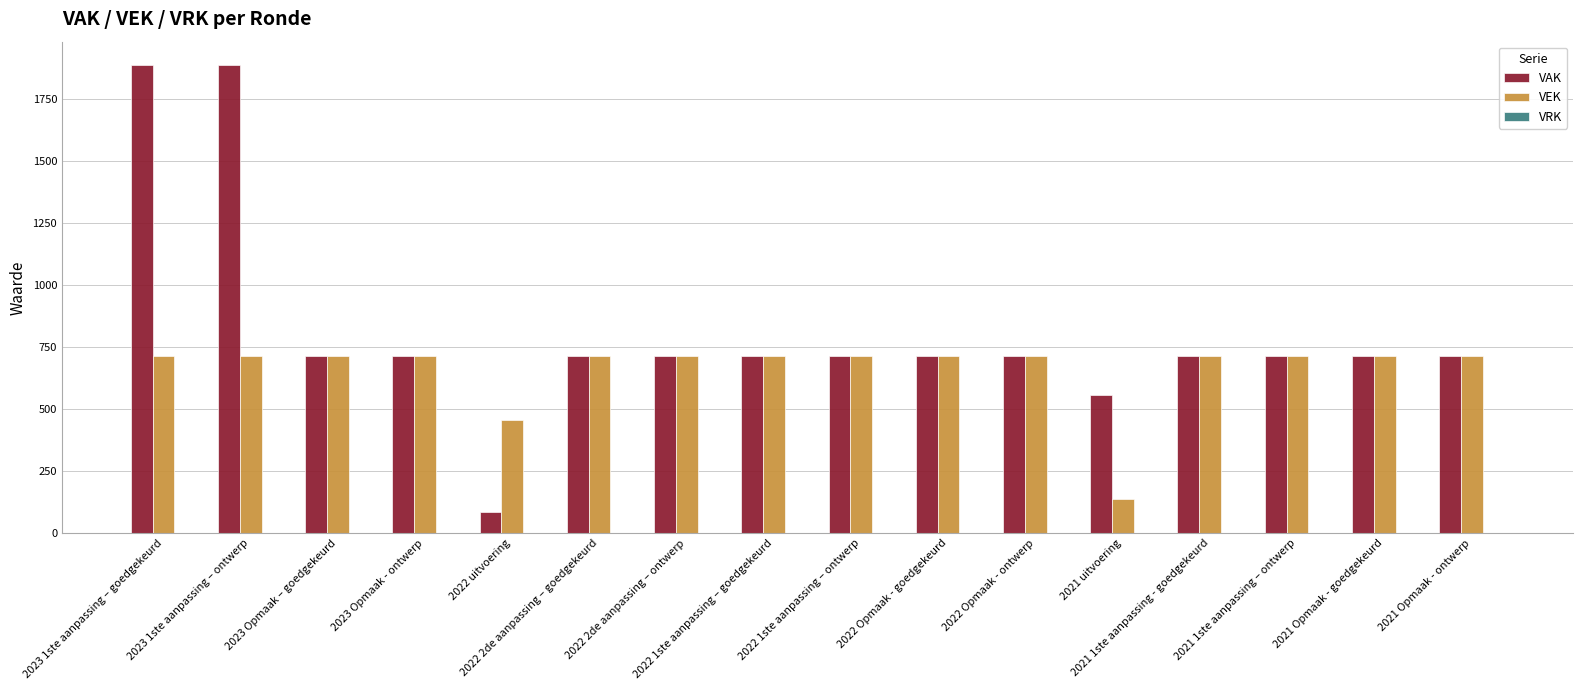

Rank the series by their maximum value, from highest to lowest.

VAK, VEK